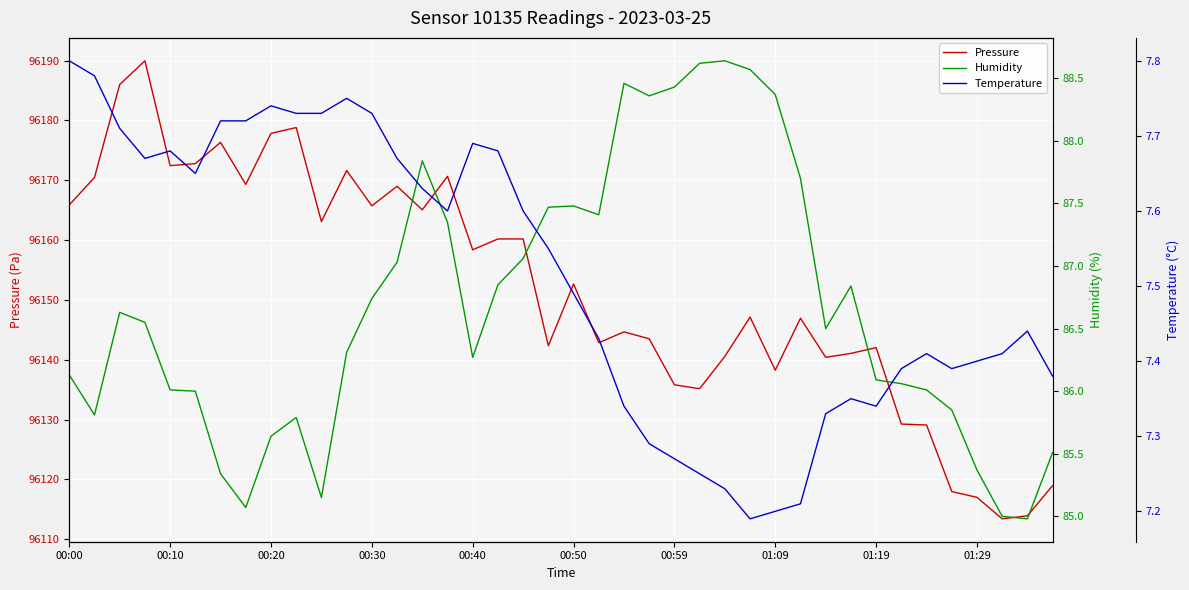

What is the minimum value shown in the chart?

7.2